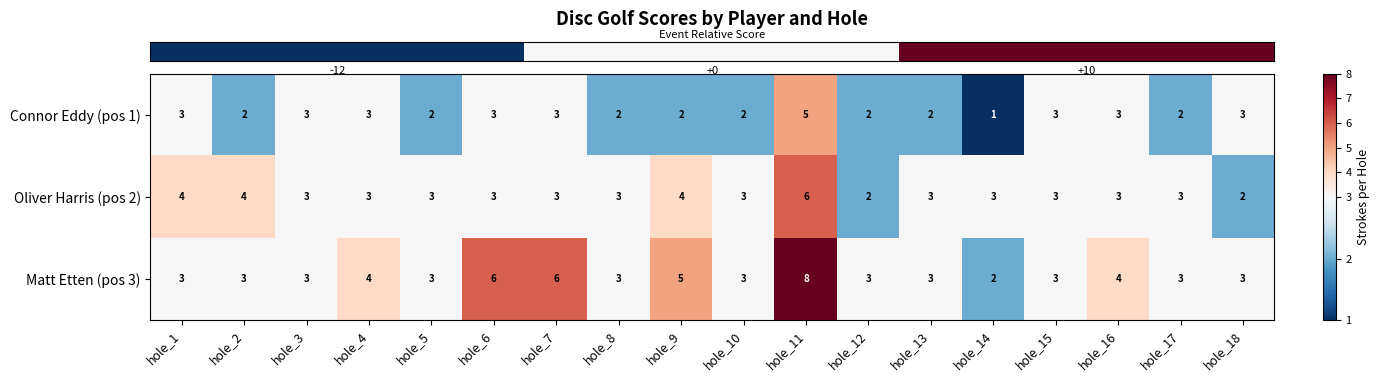

At which label does Oliver Harris (pos 2) first exceed 3?

hole_1